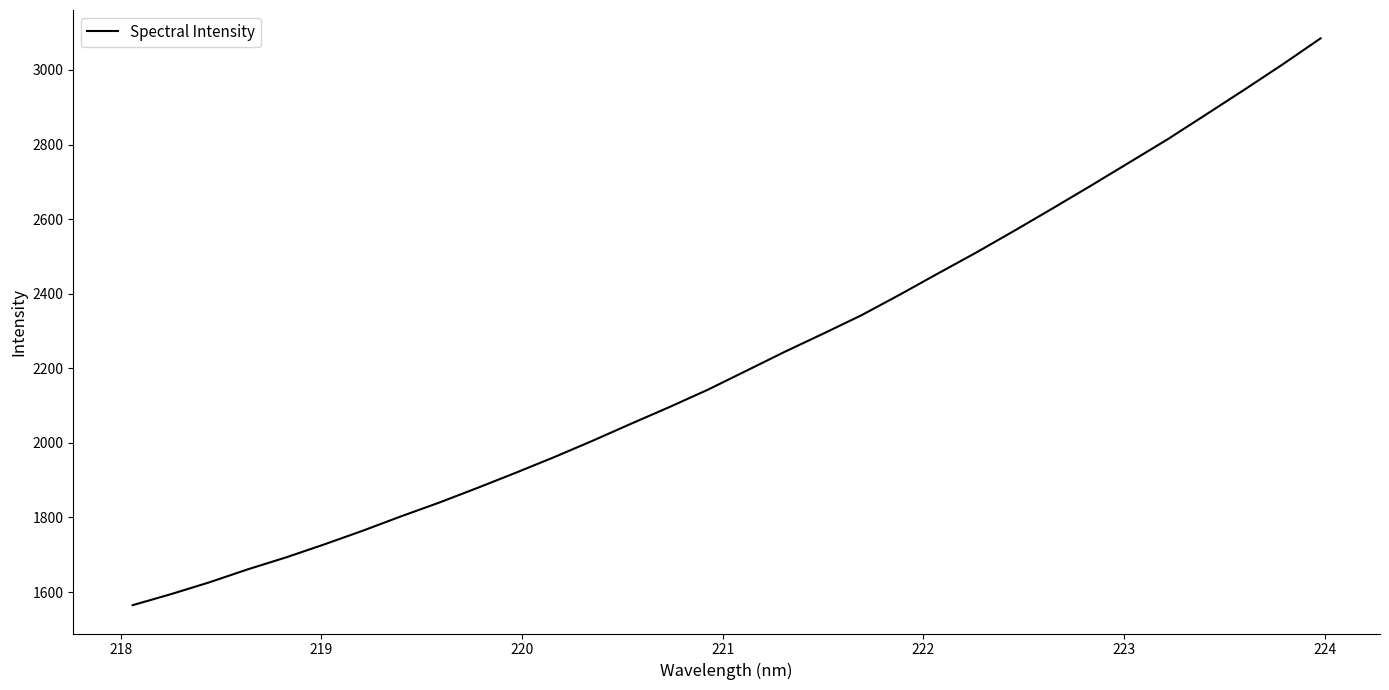

How many lines are shown in the chart?

1